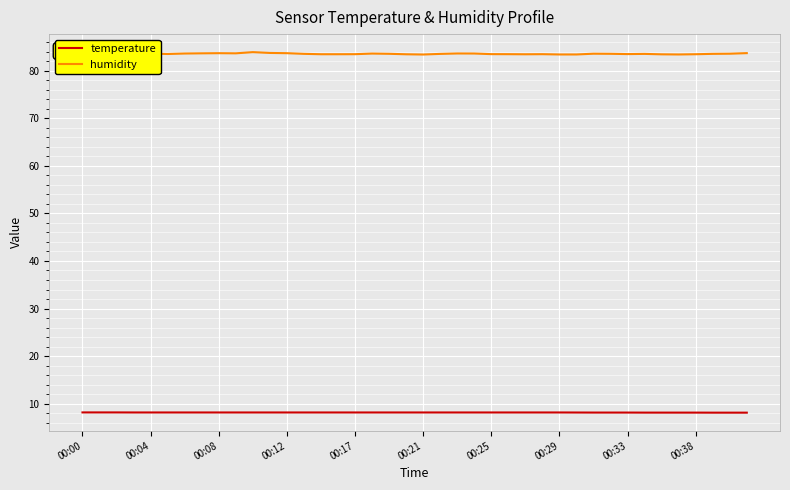

True or false: temperature and humidity cross at least once.

False